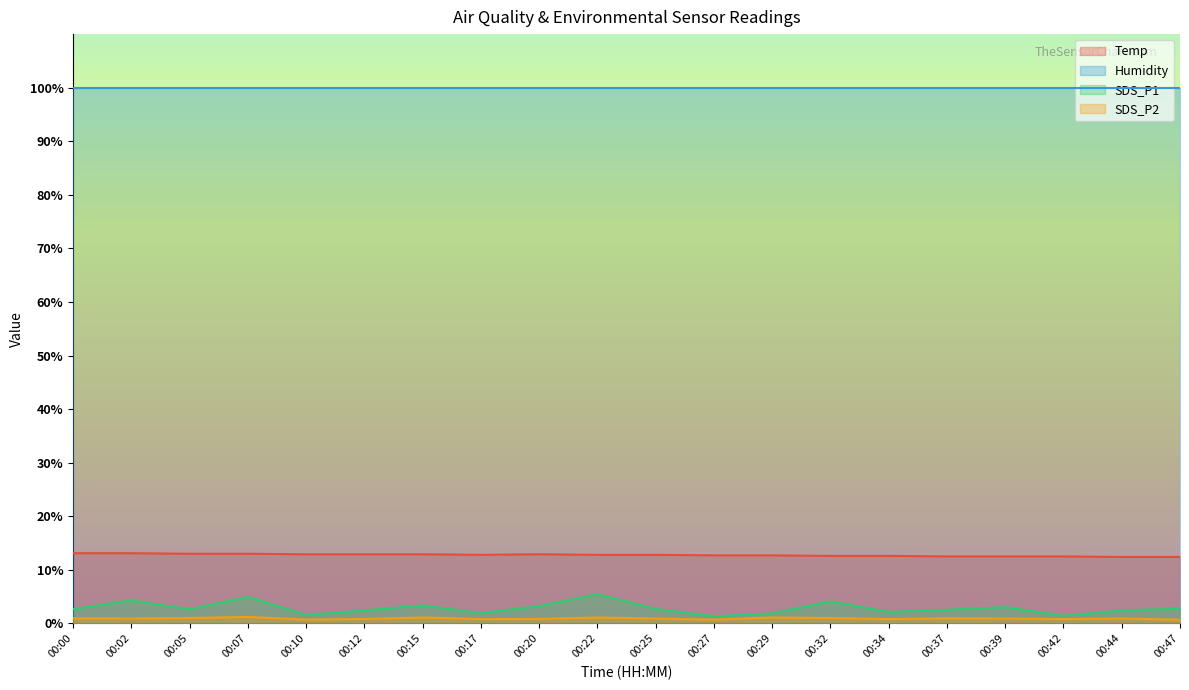

The SDS_P2 series shows 0.7 at 00:27. True or false?

True